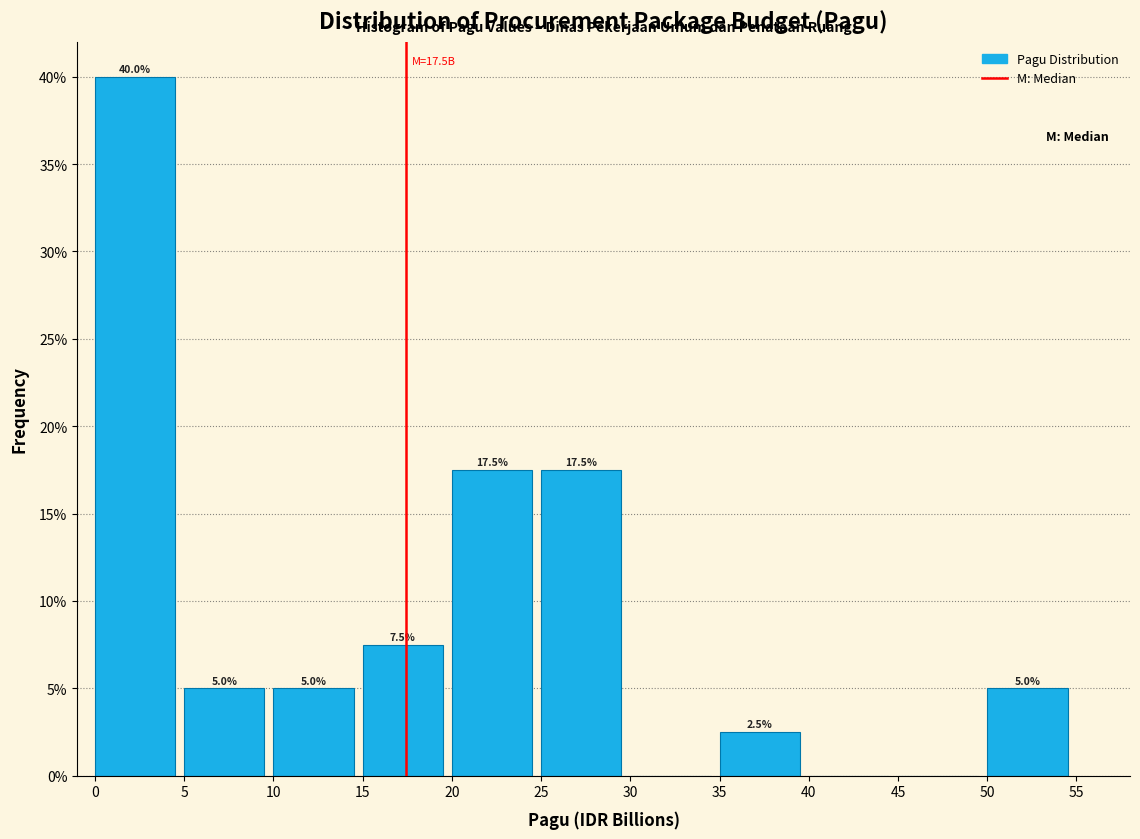

Which range on the x-axis has the tallest bar?

0 to 5